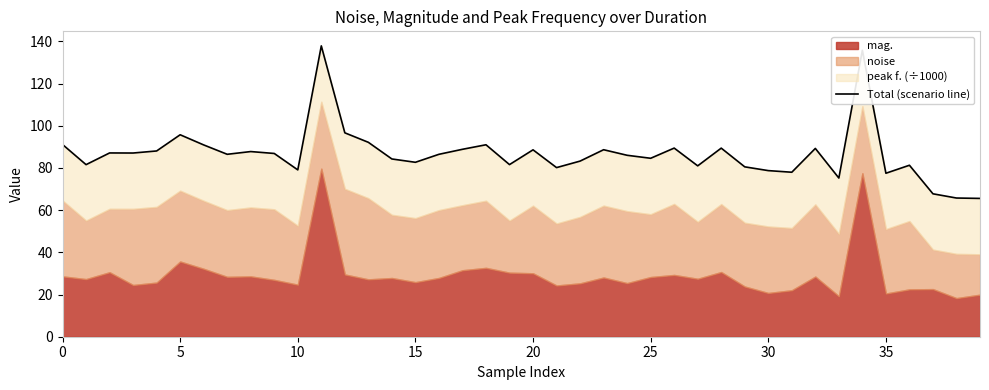

What value does the data have at 20?

88.6